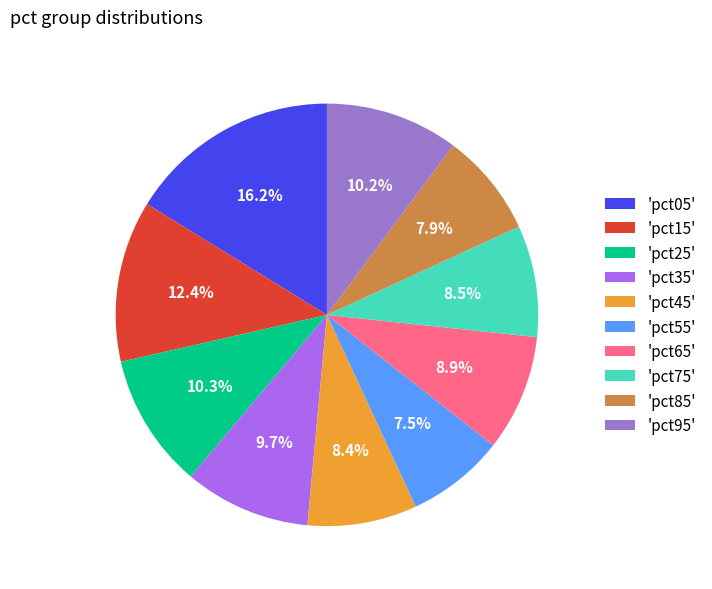

Which has a higher value, 'pct35' or 'pct45'?

'pct35'